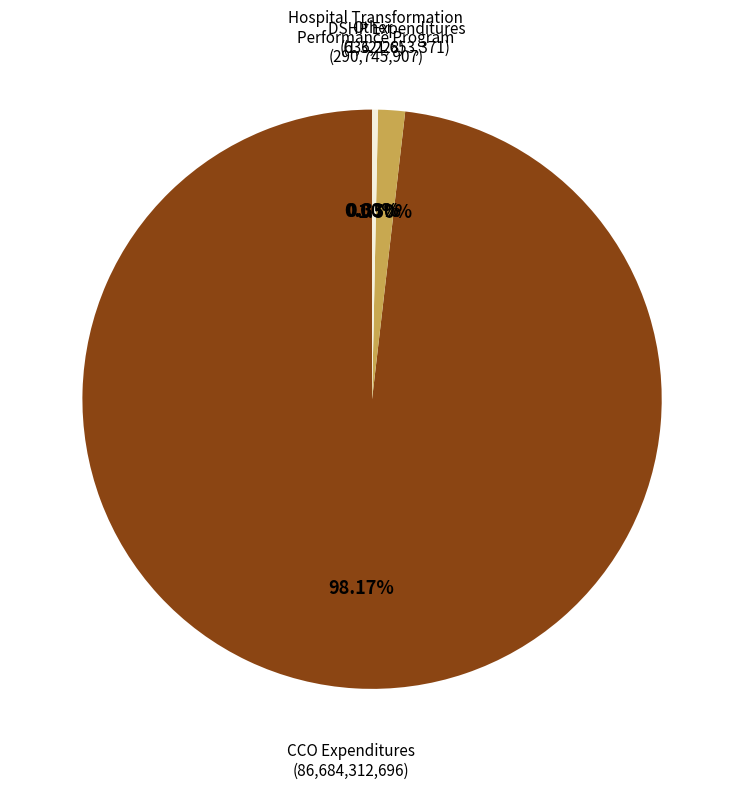

Does any single category account for the majority?

Yes